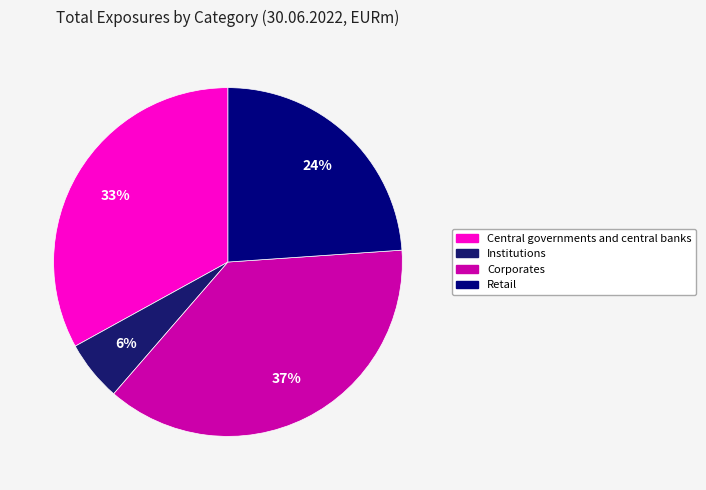

True or false: Corporates accounts for 37% of the total.

True